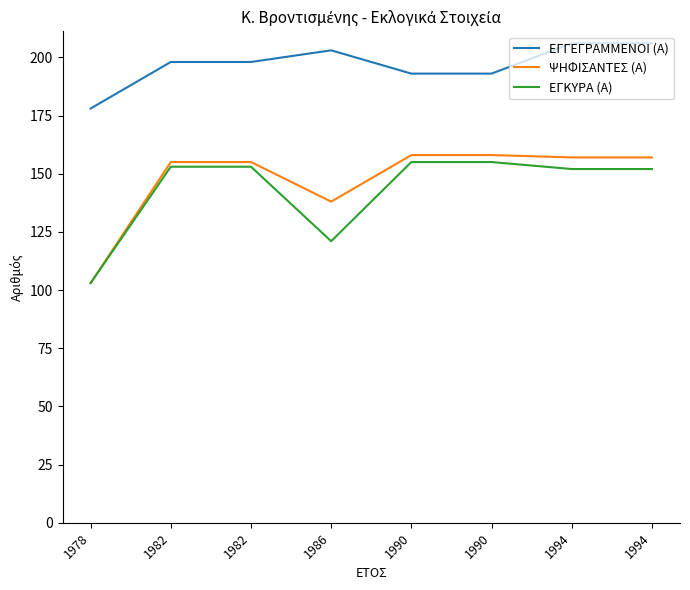

What are all the series names shown in the legend?

ΕΓΓΕΓΡΑΜΜΕΝΟΙ (Α), ΨΗΦΙΣΑΝΤΕΣ (Α), ΕΓΚΥΡΑ (Α)